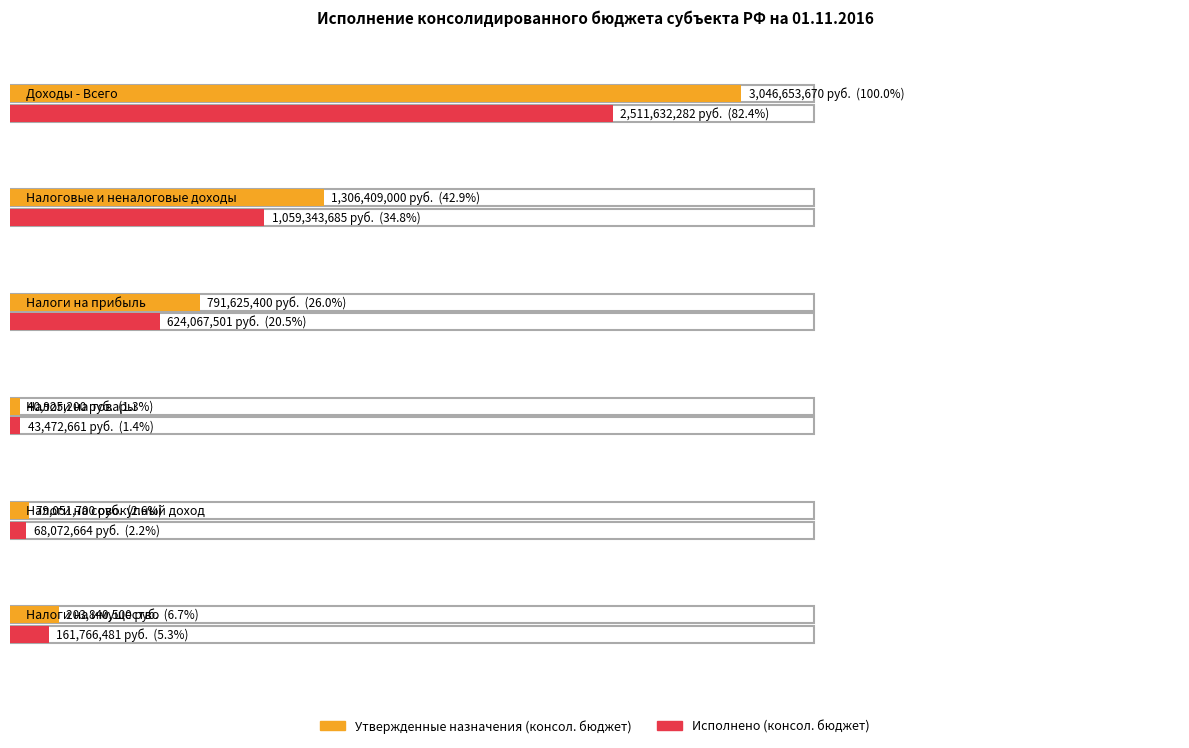

Reading right to left, what are all the values shown in this chart?

Утвержденные назначения (консол. бюджет): 203840500.0	79051700.0	40925200.0	791625400.0	1306409000.0	3046653669.7
Исполнено (консол. бюджет): 161766481.0	68072664.5	43472661.5	624067501.0	1059343685.3	2511632282.0